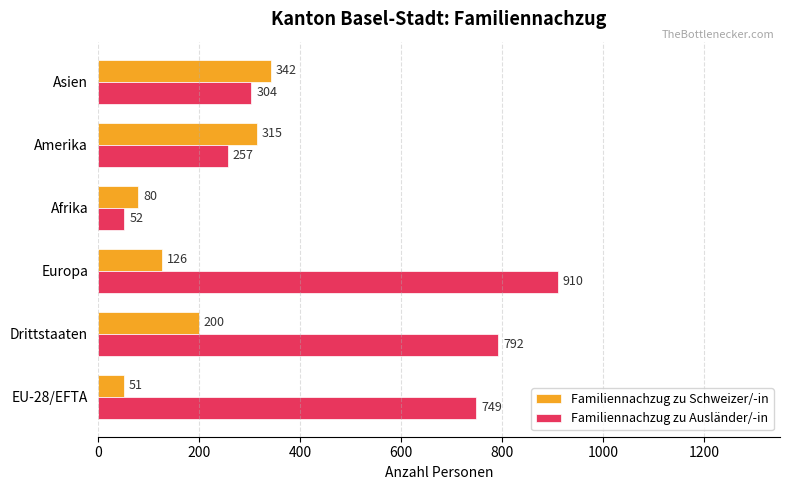

Is it true that Familiennachzug zu Schweizer/-in equals 200 at Drittstaaten?

True